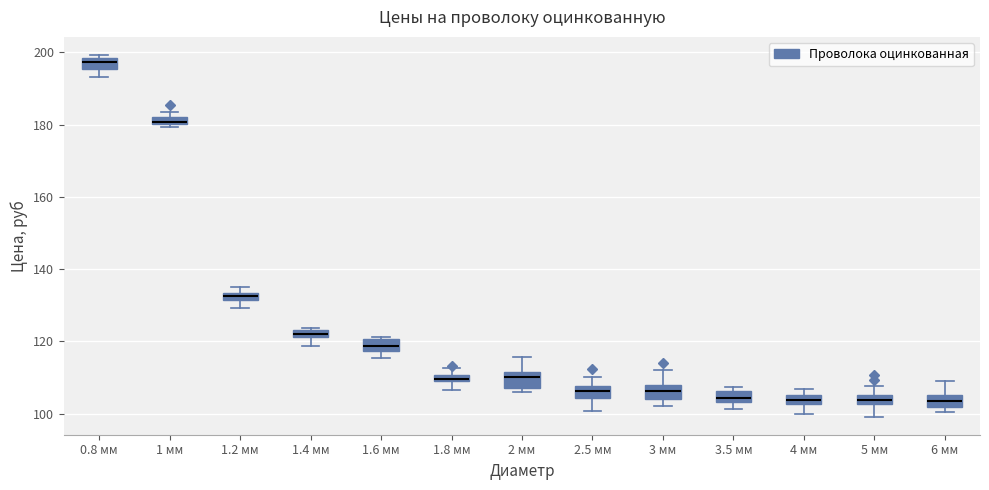

Which box has the highest median line?

0.8 мм